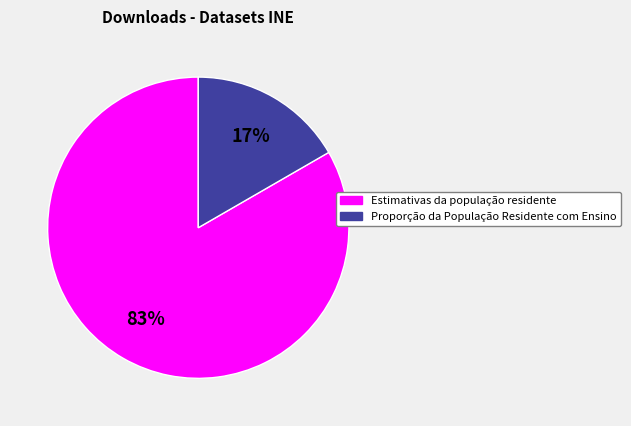

What is the smallest slice in the pie chart?

Proporção da População Residente com Ensino